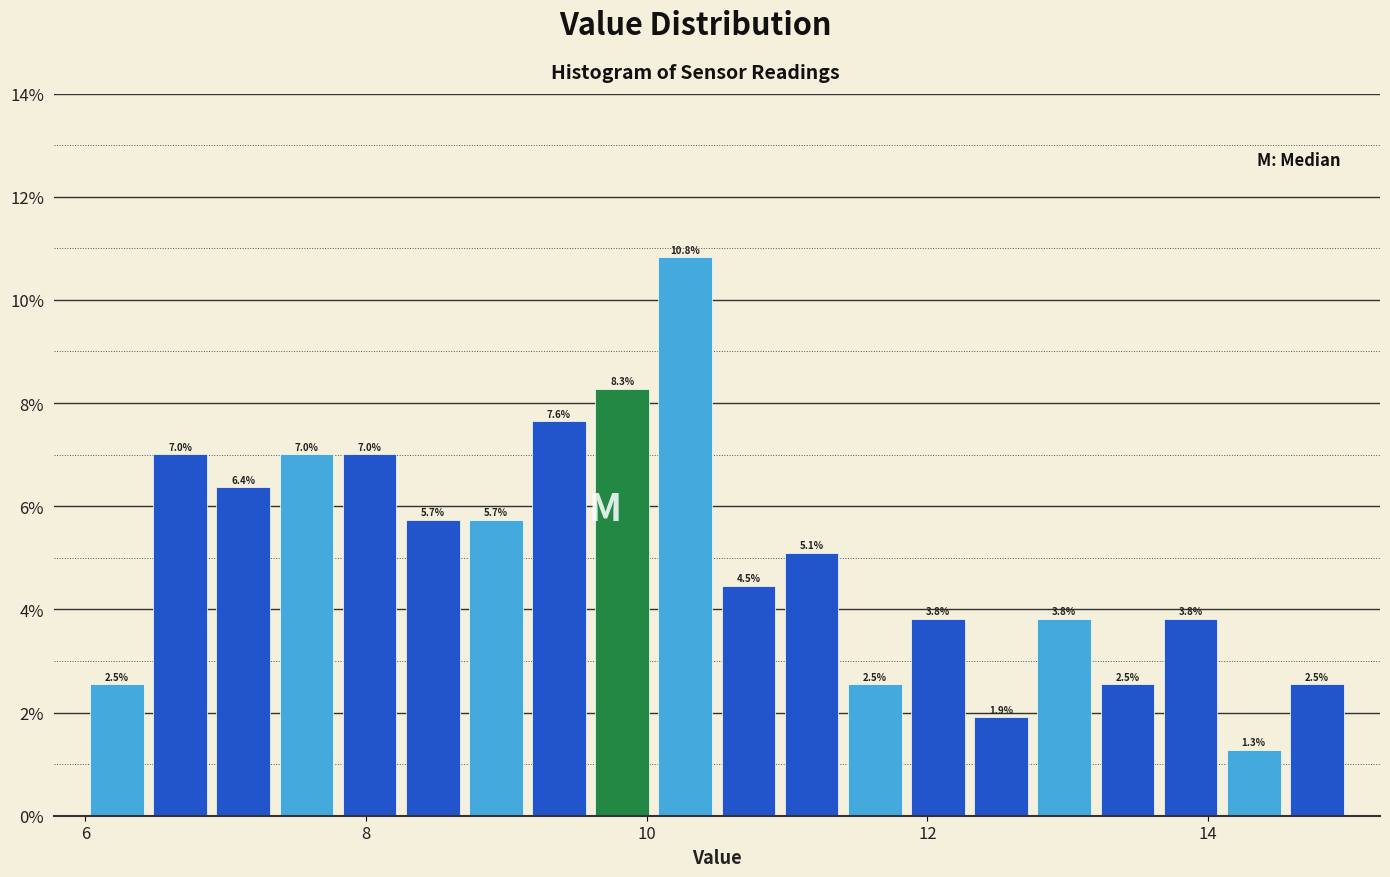

Around what value on the x-axis is the tallest bar? Give the approximate position of its centre, as read against the axis.

10.2